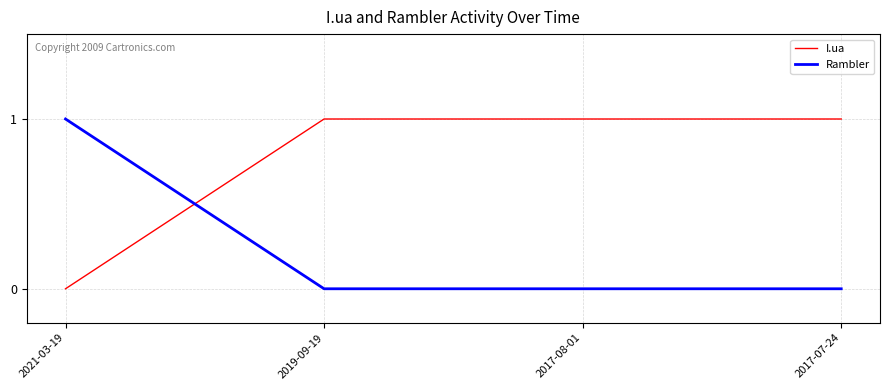

True or false: I.ua and Rambler cross at least once.

True